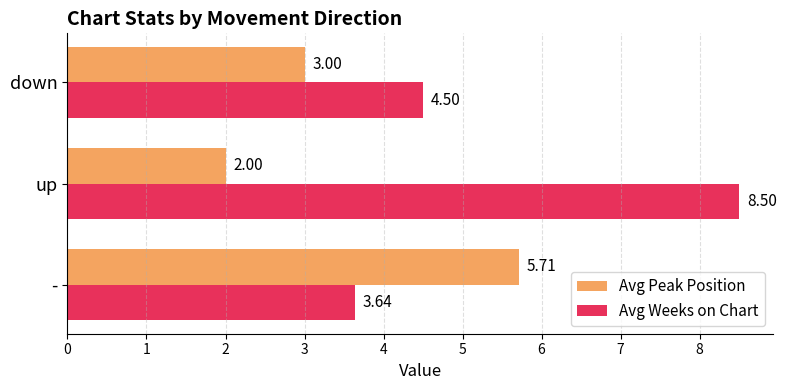

Where is Avg Weeks on Chart nearest to the value 6?

down